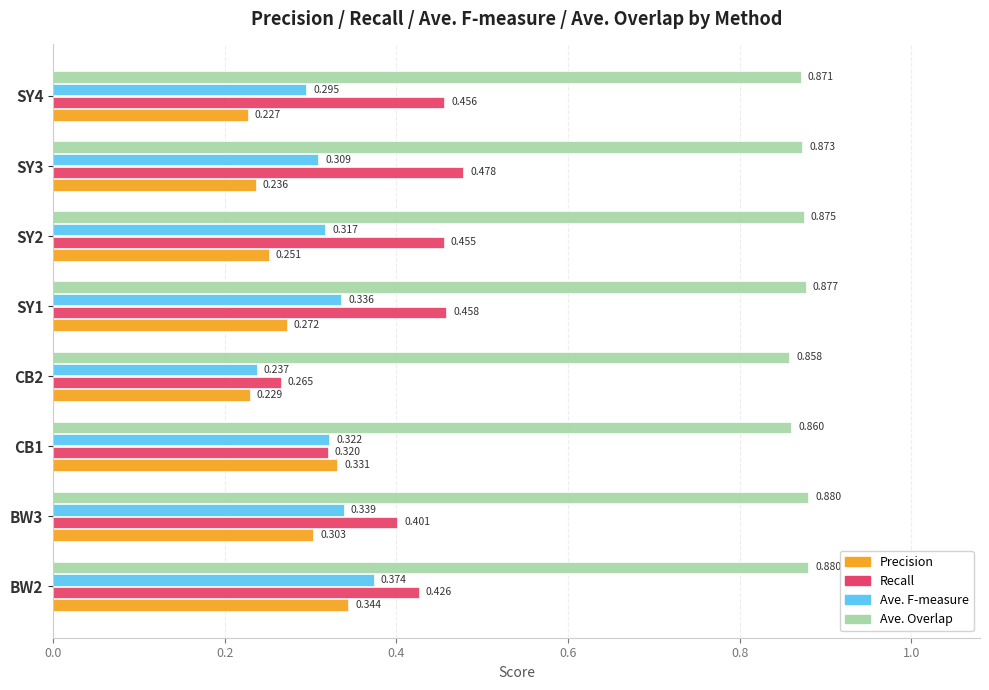

Which series has the largest total across all categories?

Ave. Overlap